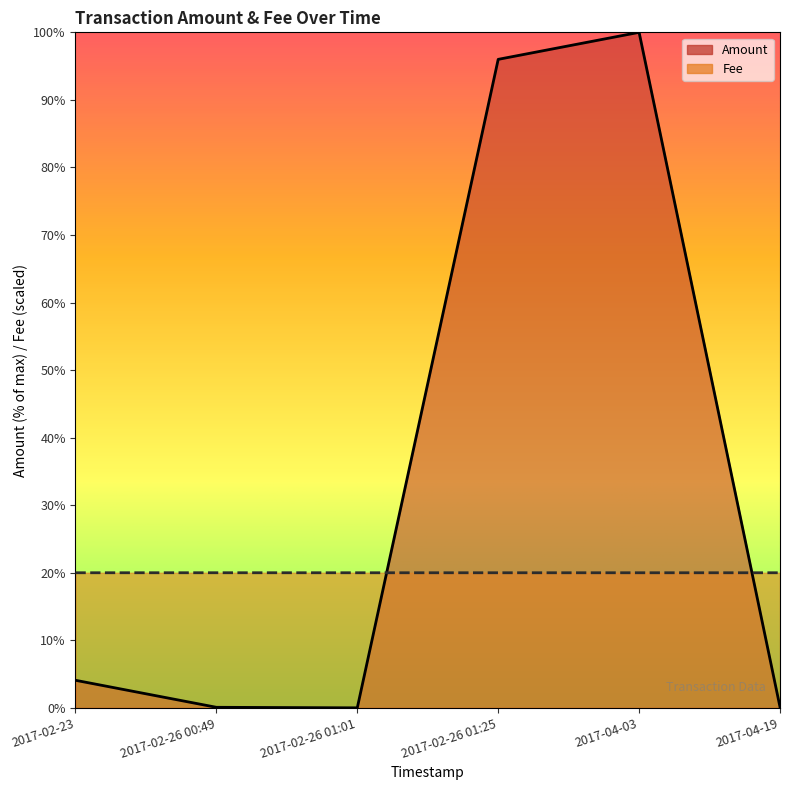

True or false: Fee has more than 1 points higher than both neighbors.

False